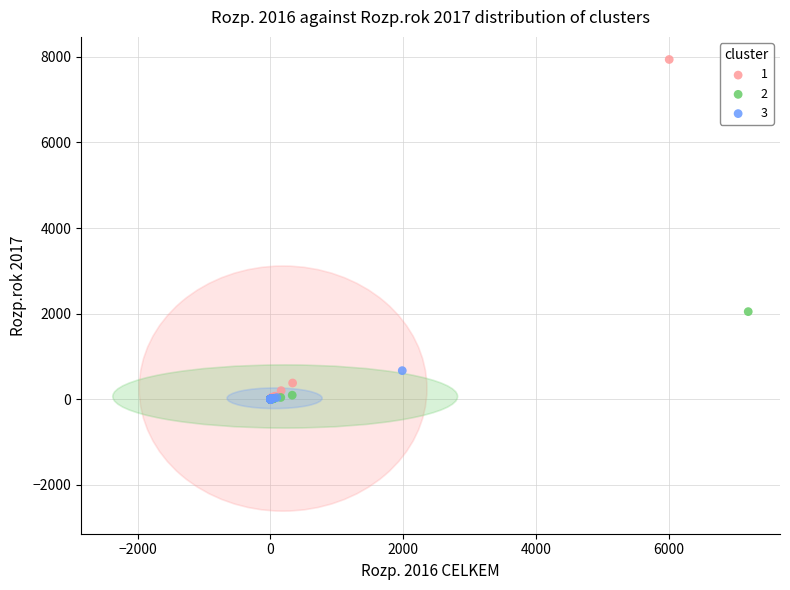

What are all the series names shown in the legend?

1, 2, 3